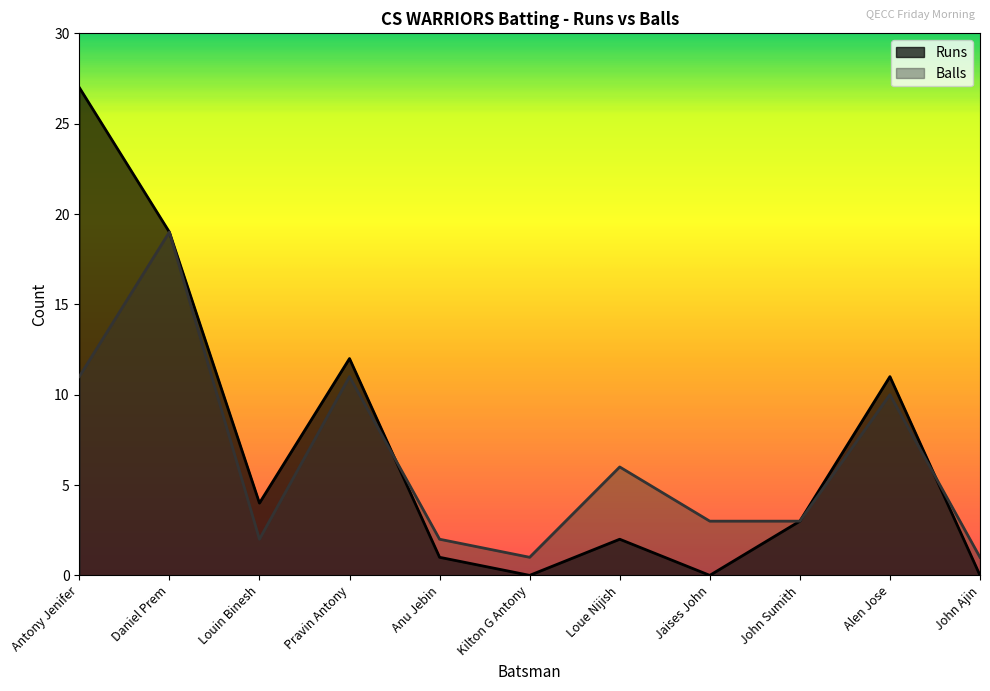

Is the value of Runs at Pravin Antony greater than the value of Balls at Antony Jenifer?

Yes